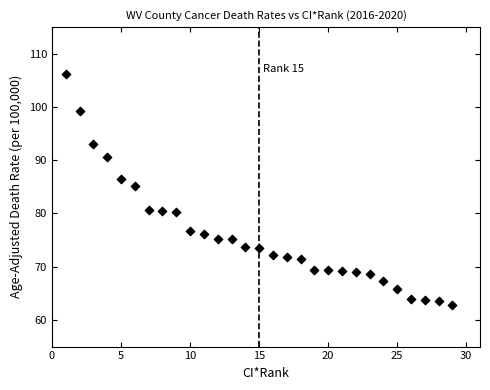

What is the range of Y values (max minus min)?

43.3